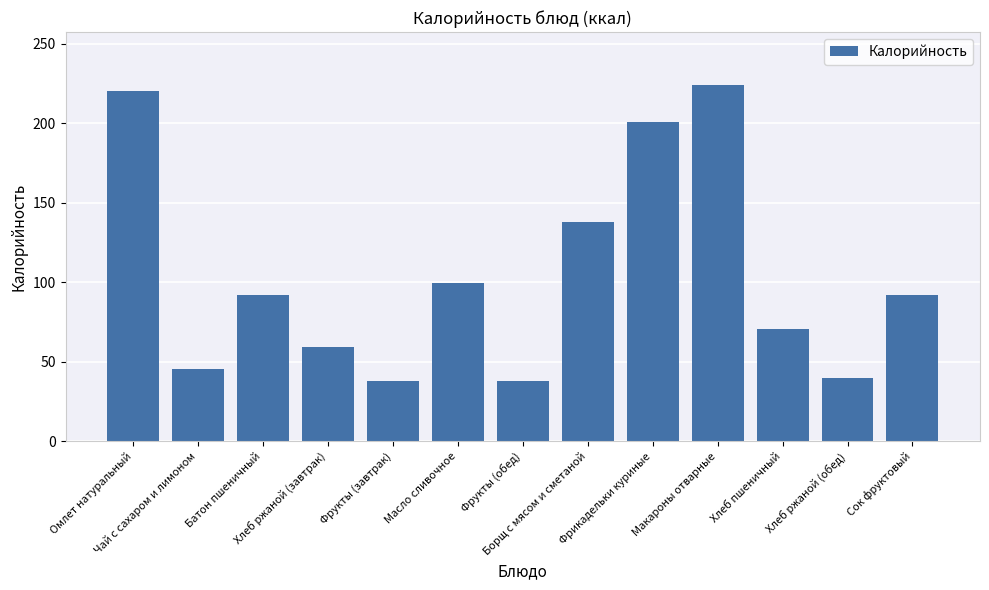

What is the change in value from Хлеб ржаной (завтрак) to Борщ с мясом и сметаной?

+78.6